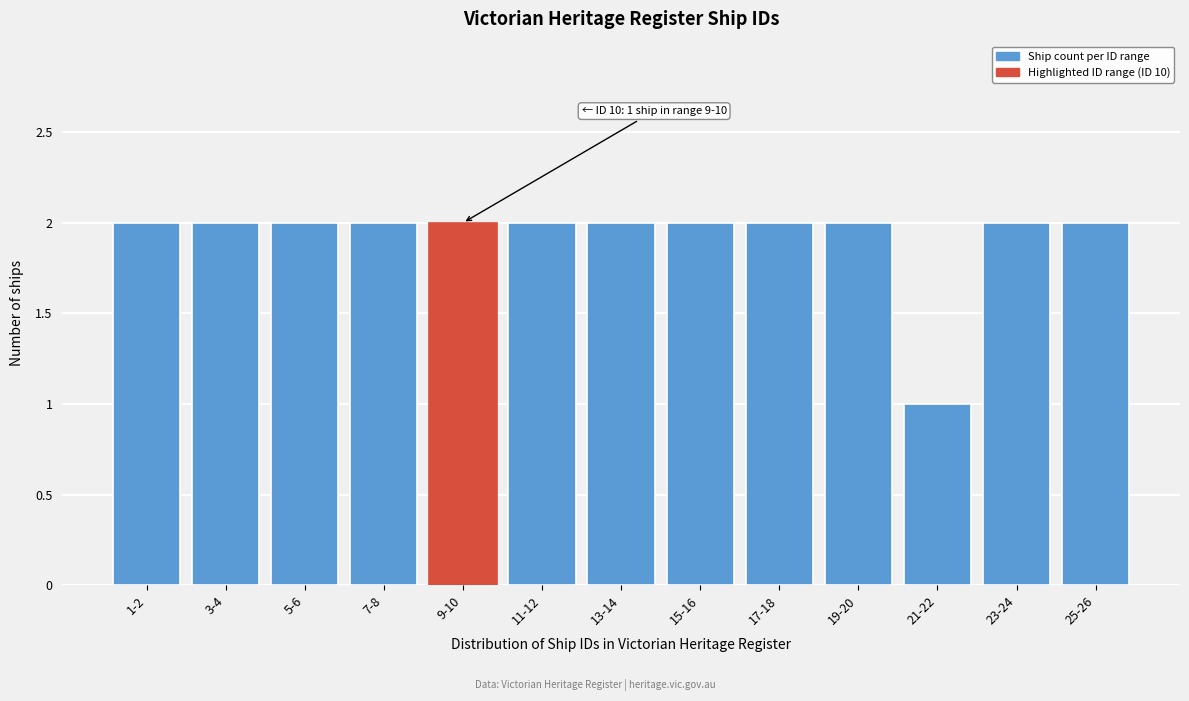

Reading right to left, transcribe all the data shown in this chart.

25-26=2	23-24=2	21-22=1	19-20=2	17-18=2	15-16=2	13-14=2	11-12=2	9-10=2	7-8=2	5-6=2	3-4=2	1-2=2